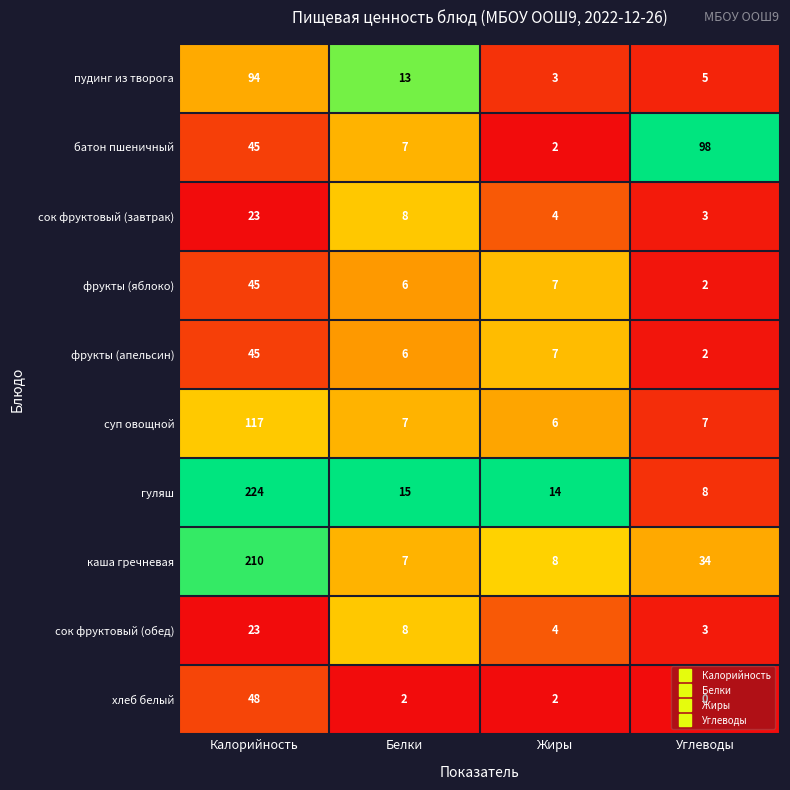

Is it true that каша гречневая equals 335 at Калорийность?

False